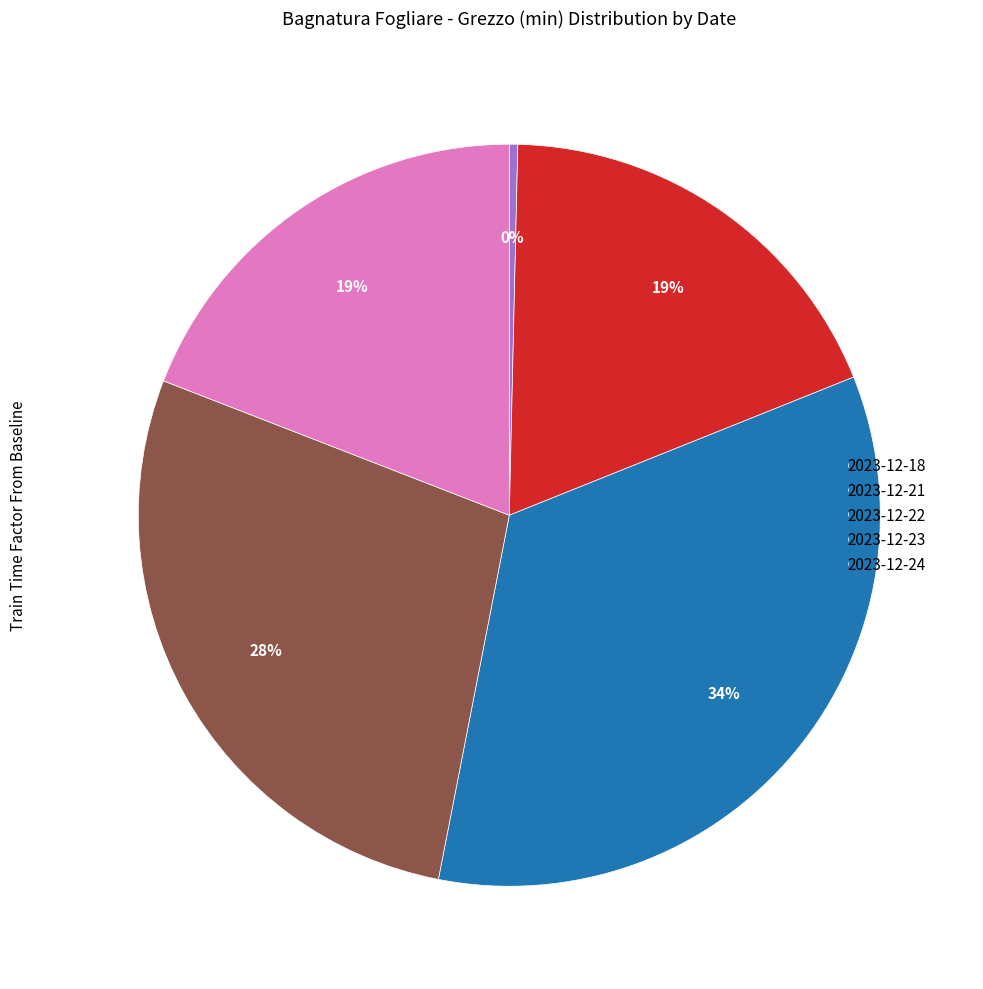

How many slices are in this pie chart?

5